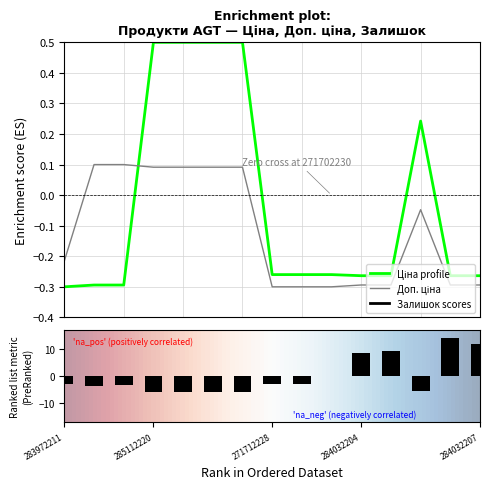

What is the sum of the Ціна values at 285111961 and 284032207?

0.2